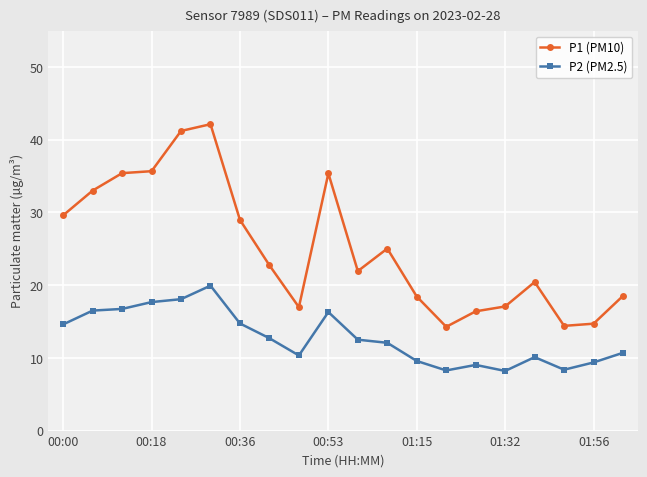

True or false: P1 (PM10) has more than 1 interior local peaks.

True